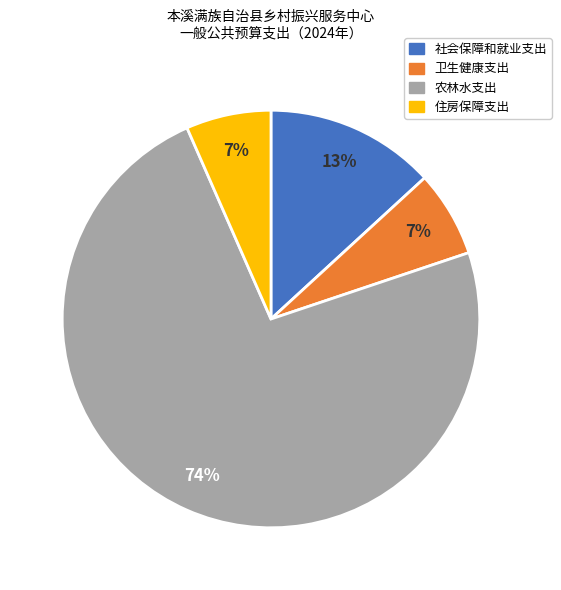

What is the largest slice in the pie chart?

农林水支出